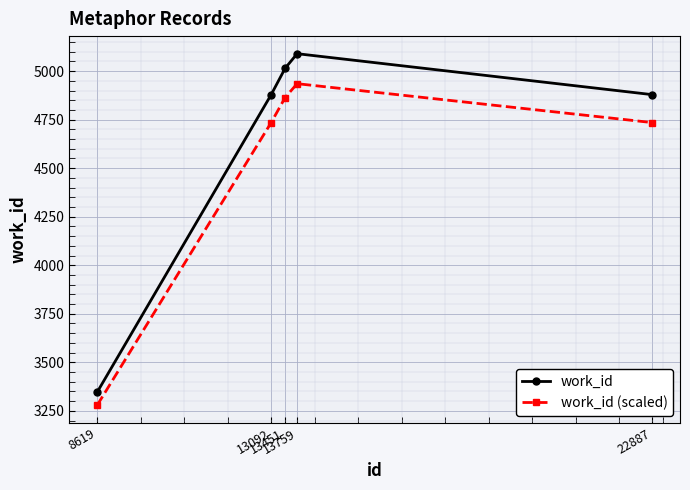

True or false: work_id (scaled) and work_id cross at least once.

False